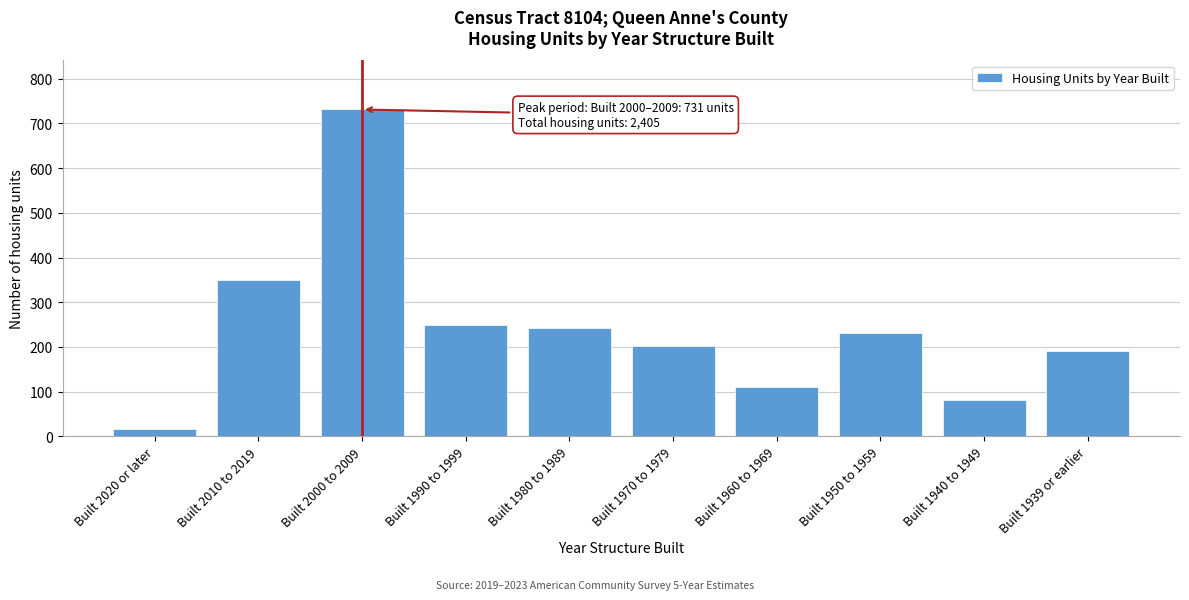

Reading left to right, transcribe all the data shown in this chart.

17	349	731	249	243	201	111	232	81	191